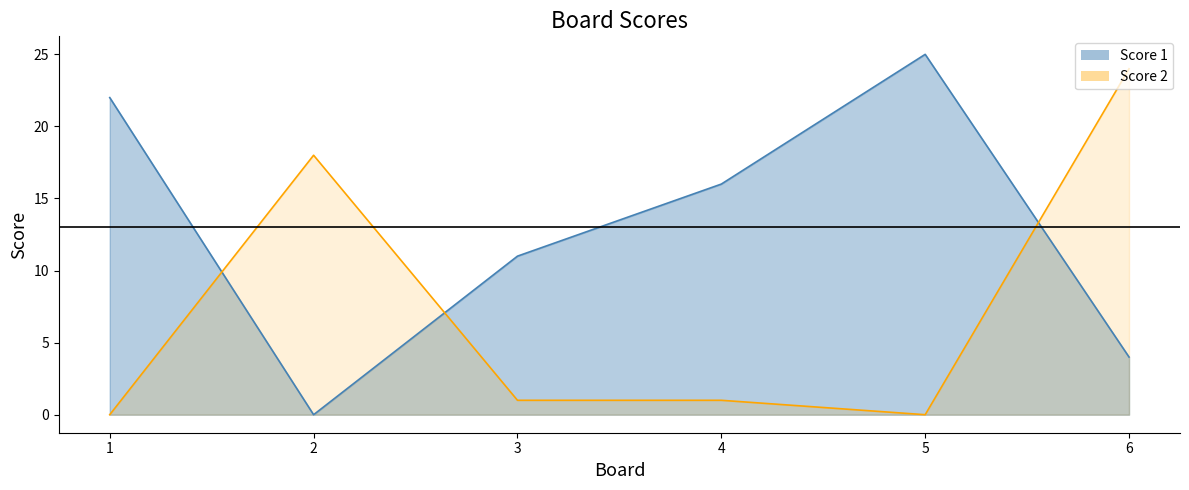

What is the difference between the maximum and minimum values in the Score 1 series?

25